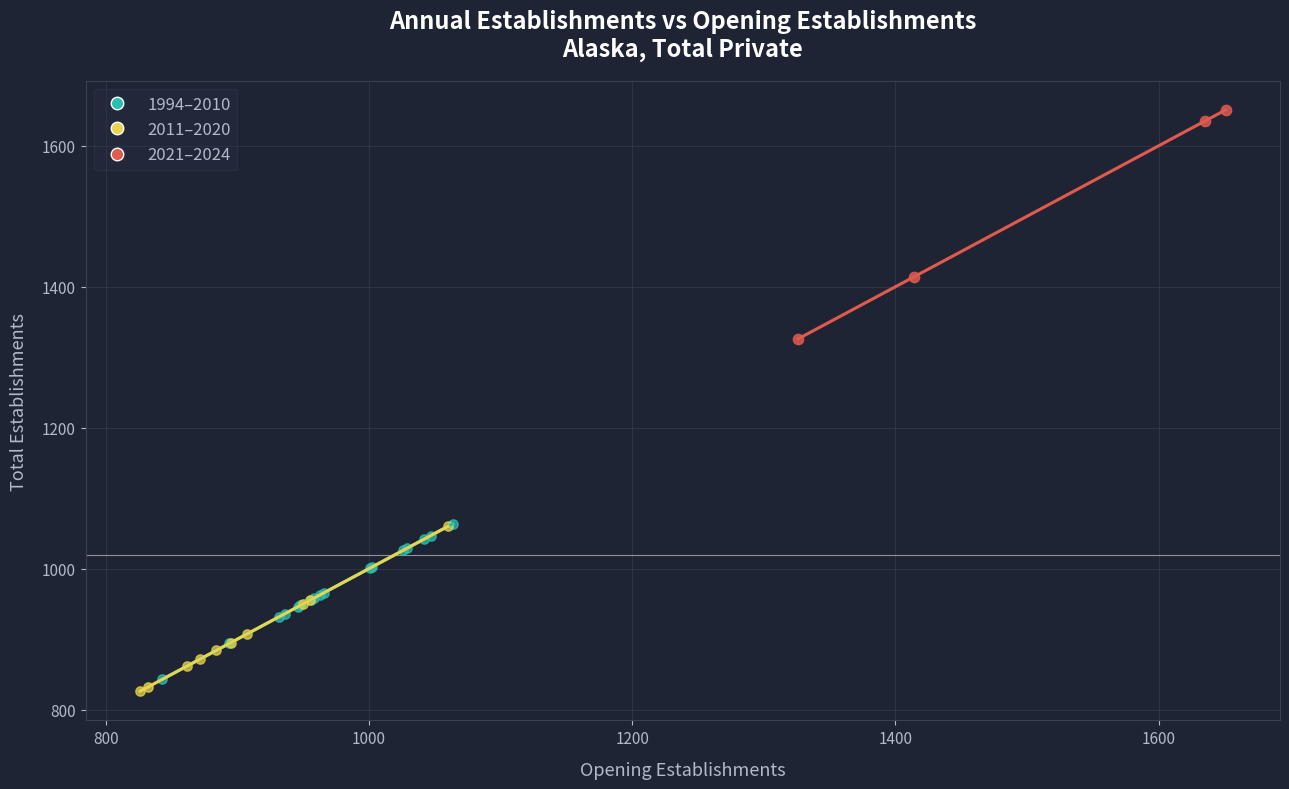

Which series contains the highest Y value?

2021–2024